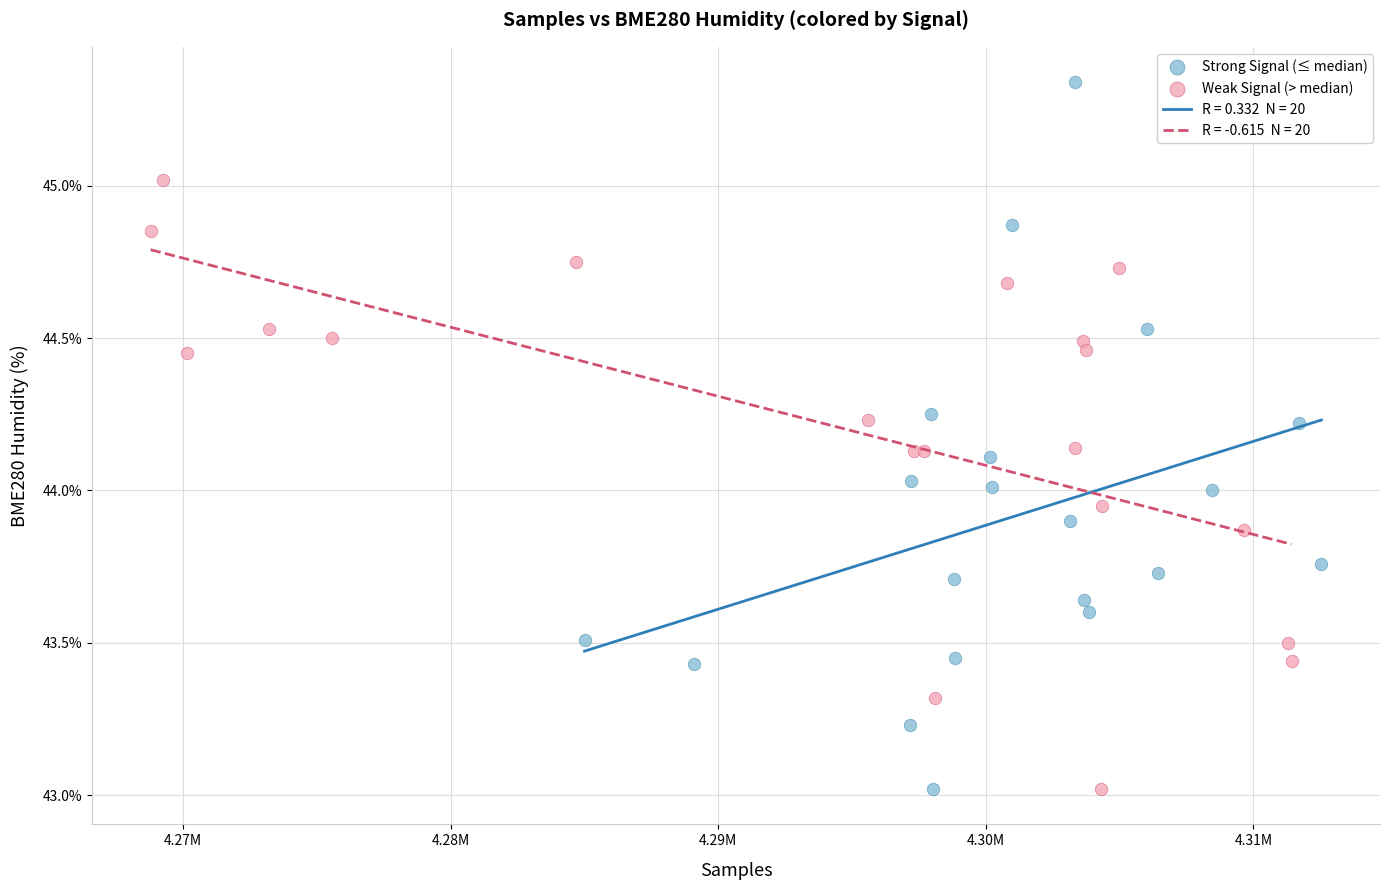

Which series reaches the maximum Y coordinate?

Strong Signal (≤ median)